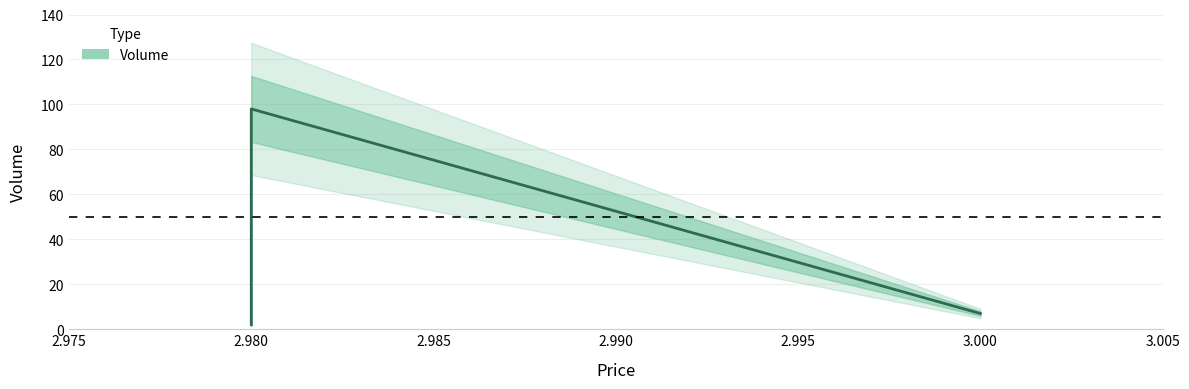

How many series are shown in this chart?

1